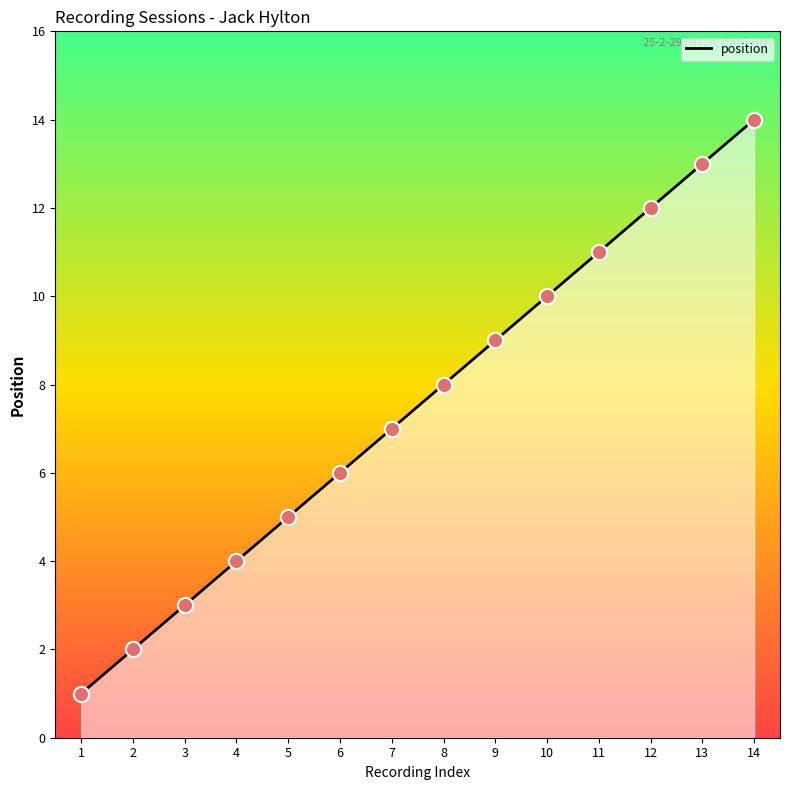

What is the ratio of the value at 6 to the value at 8?

0.8